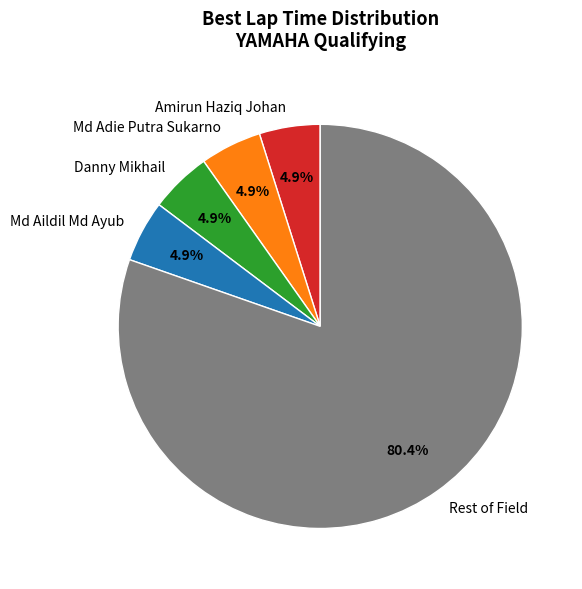

Approximately how many times larger is the value at Md Aildil Md Ayub compared to Danny Mikhail?

1.0